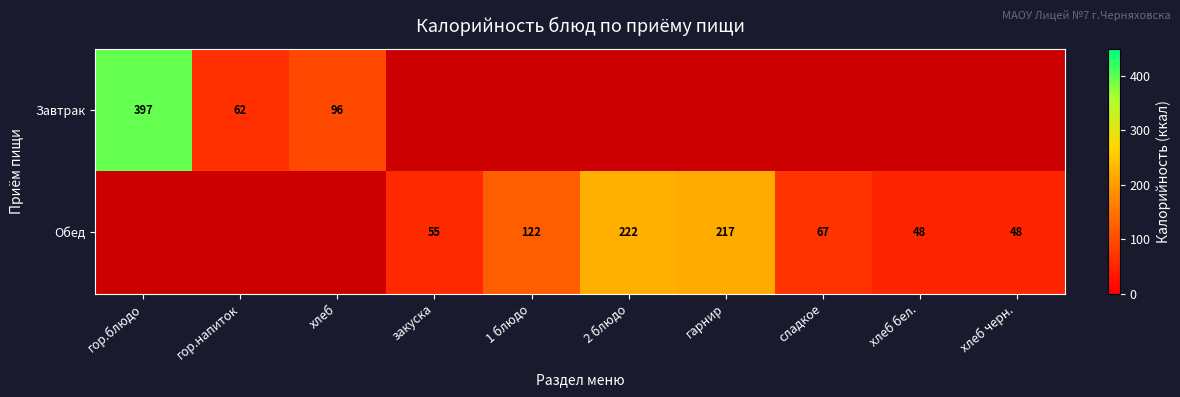

What is the difference between the Обед values at хлеб бел. and гарнир?

169